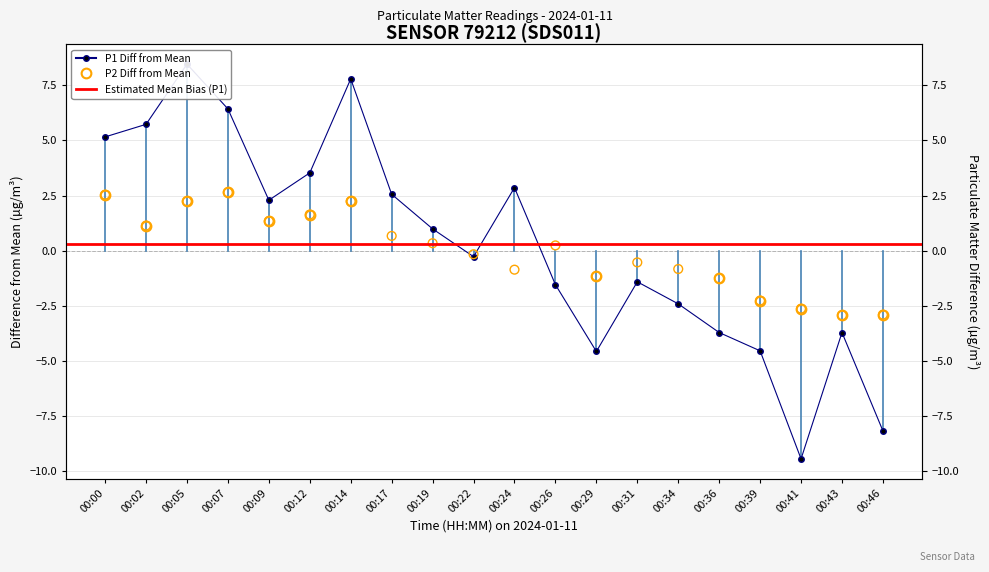

At how many categories does at least one series exceed 2?

9